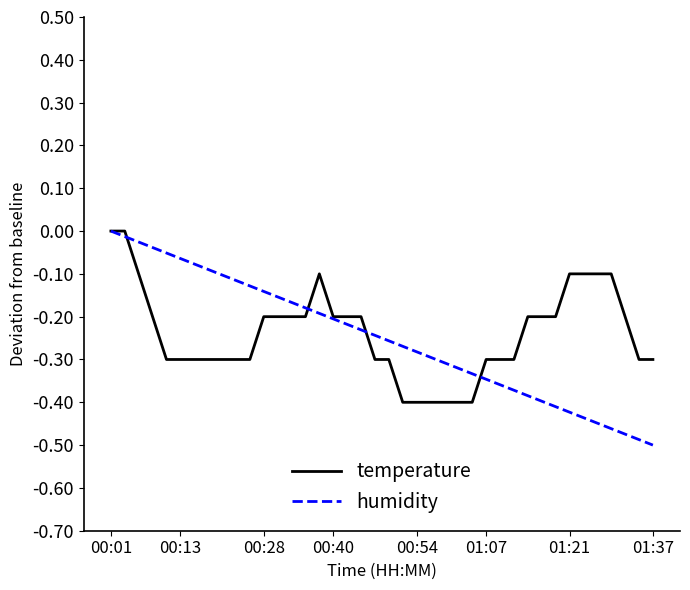

Which series has the largest range (max minus min)?

humidity